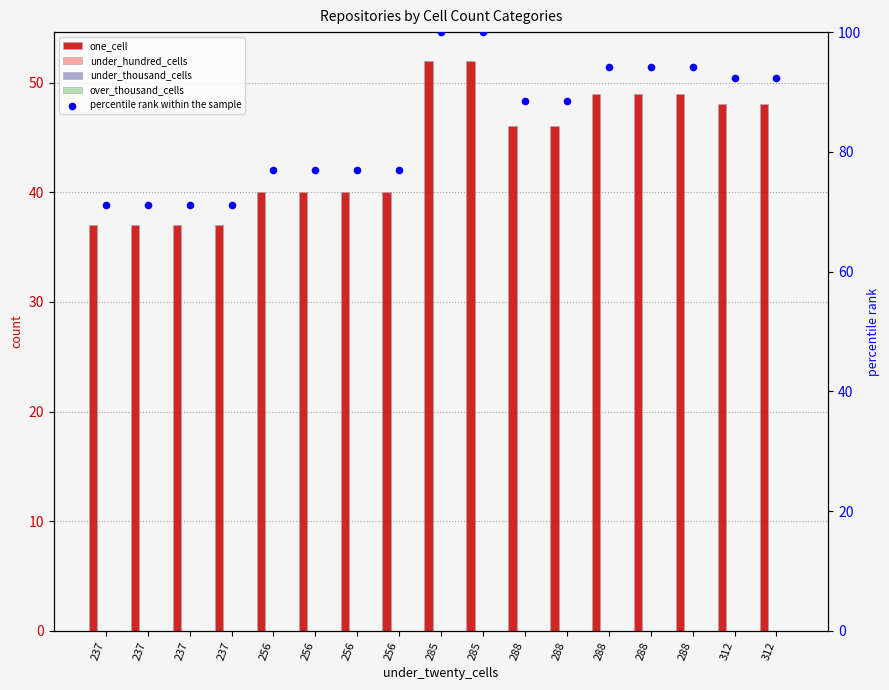

At how many categories does at least one series exceed 70?

17